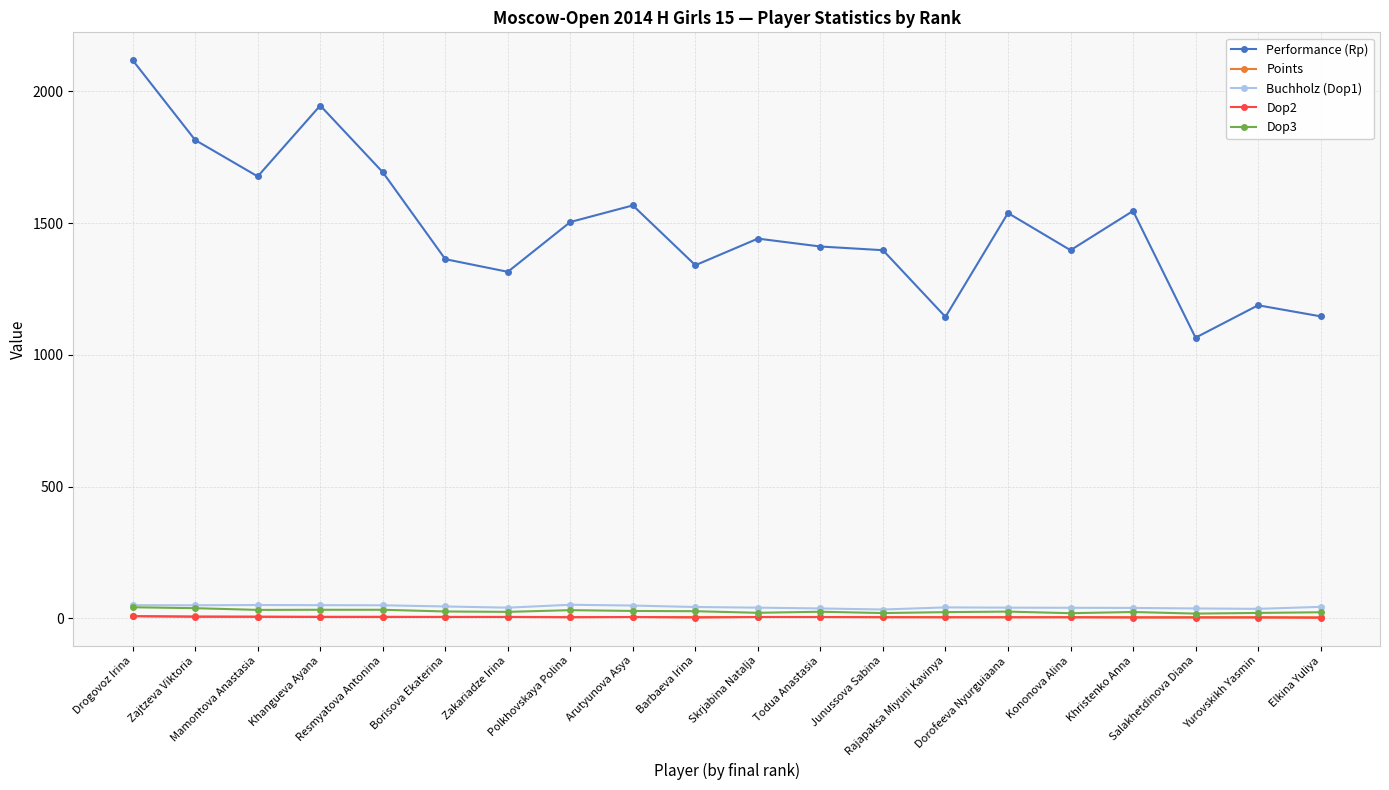

What is the maximum value for Points?

8.5